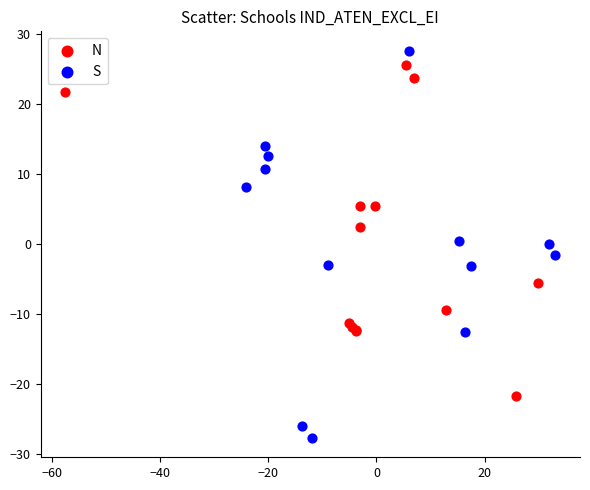

Which series has the widest spread of Y values?

S